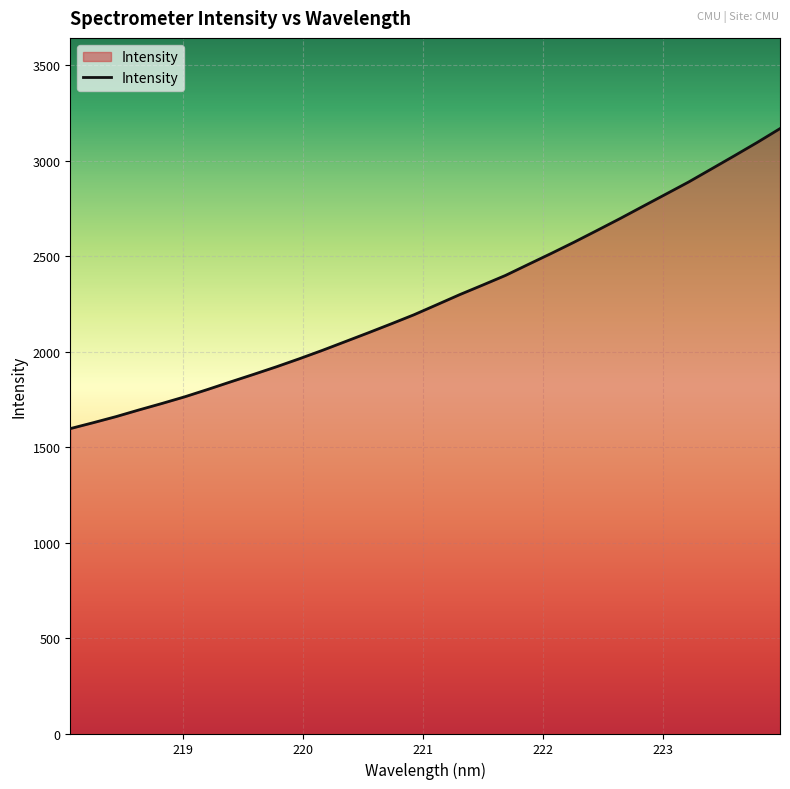

How many lines are shown in the chart?

1